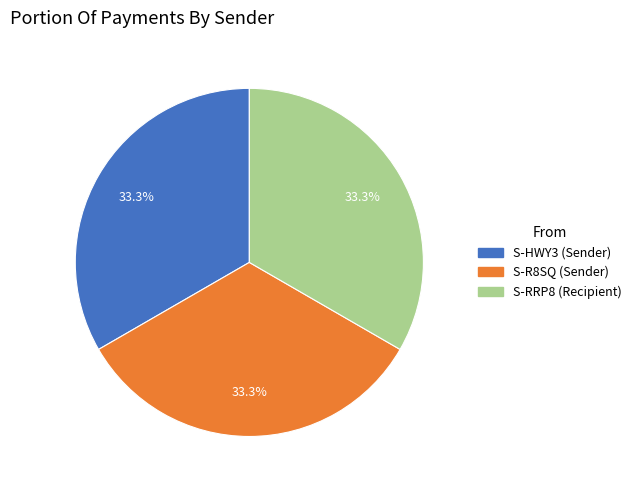

Is there any slice that represents more than half of the pie?

No